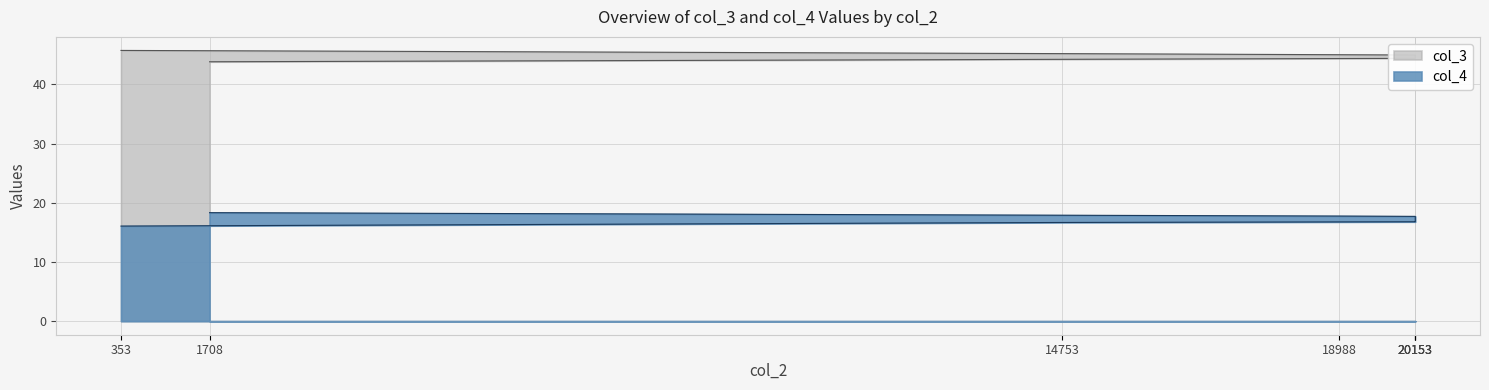

List the series in order of their overall mean, lowest first.

col_4, col_3